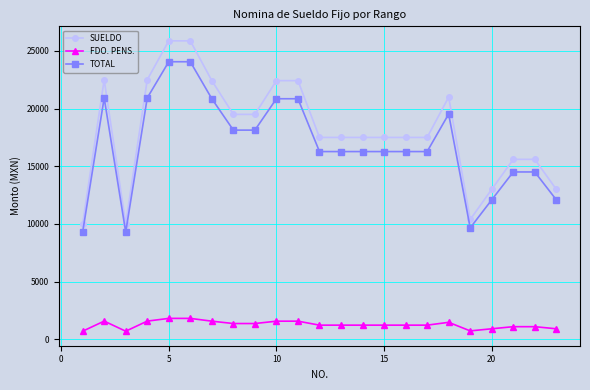

What are all the series names shown in the legend?

SUELDO, FDO. PENS., TOTAL